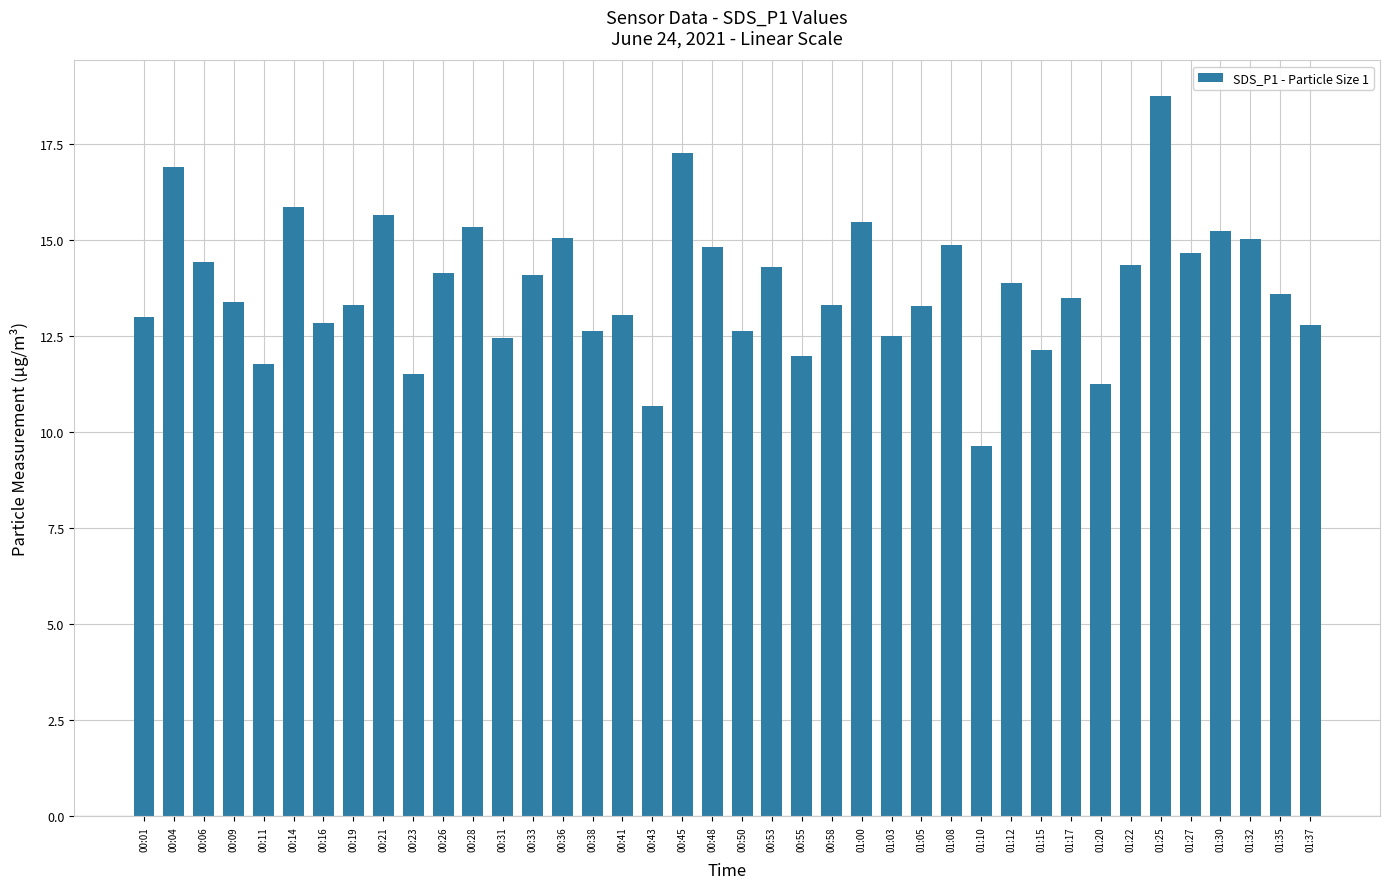

What is the sum of all values?

551.7